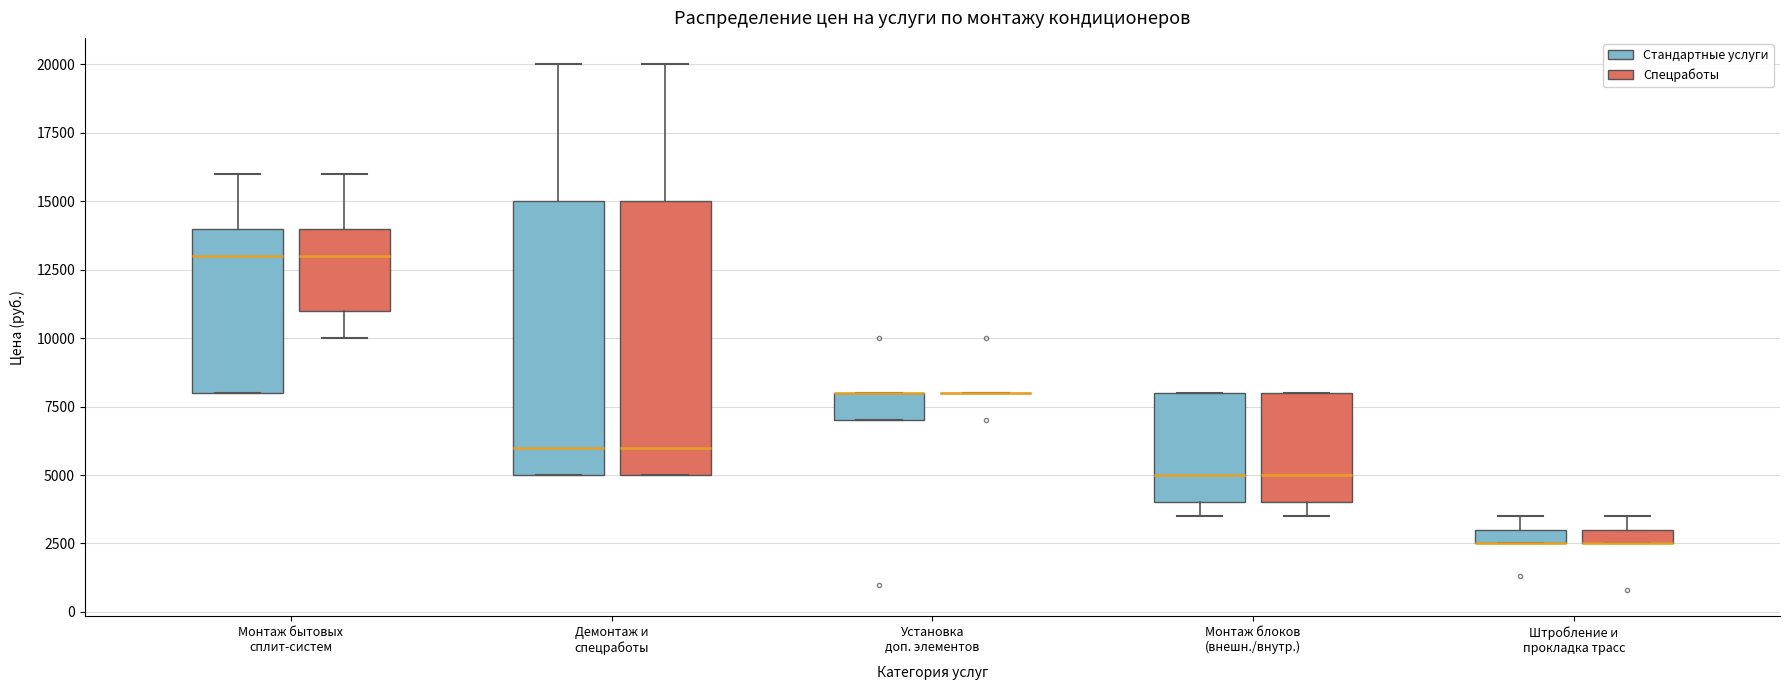

Where is the upper edge of the box for Монтаж бытовых сплит-систем (Стандартные услуги) on the y-axis? The values are not printed on the chart, so give them approximately, as read against the axis.

14000